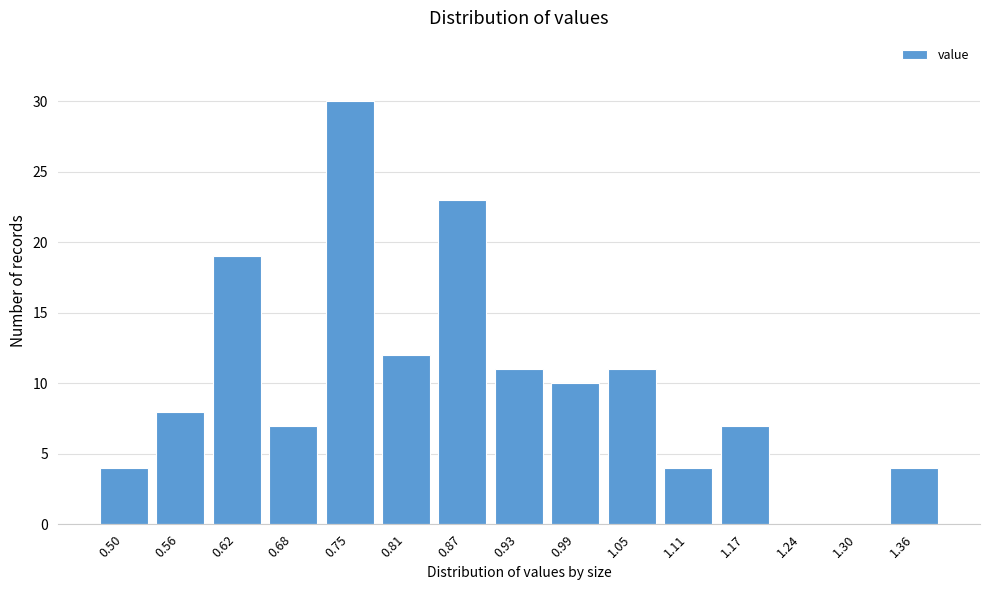

Reading left to right, list all the values displayed in this chart.

0.50=4	0.56=8	0.62=19	0.68=7	0.75=30	0.81=12	0.87=23	0.93=11	0.99=10	1.05=11	1.11=4	1.17=7	1.24=0	1.30=0	1.36=4